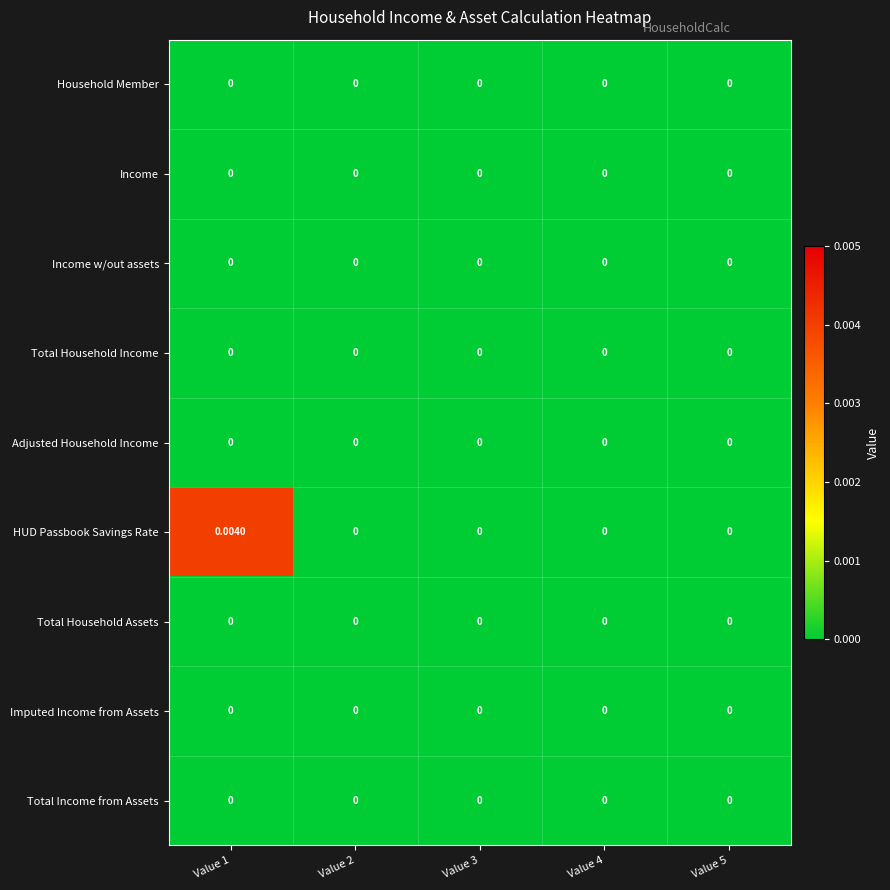

Which series has the largest range (max minus min)?

HUD Passbook Savings Rate